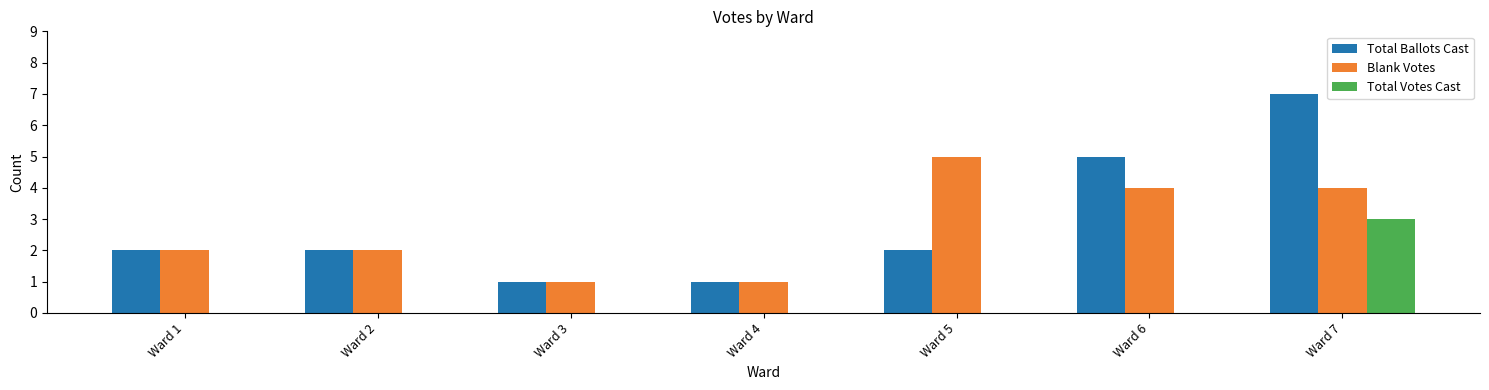

How many categories are shown in the chart?

7